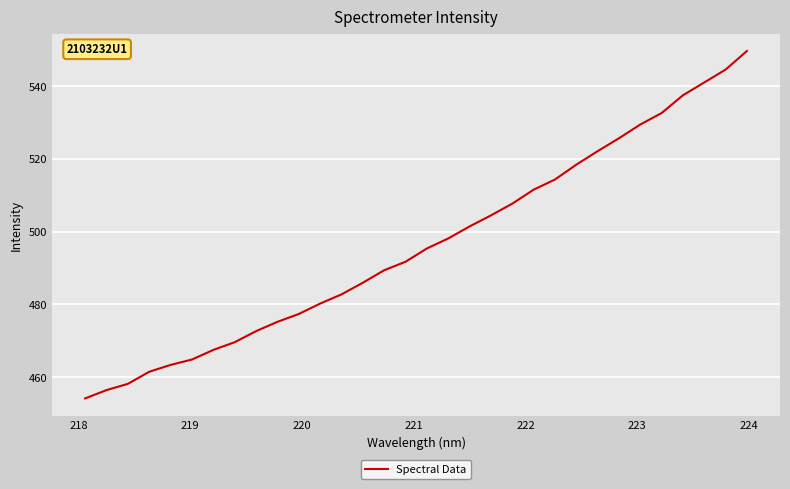

True or false: the data has more than 2 interior local peaks.

False